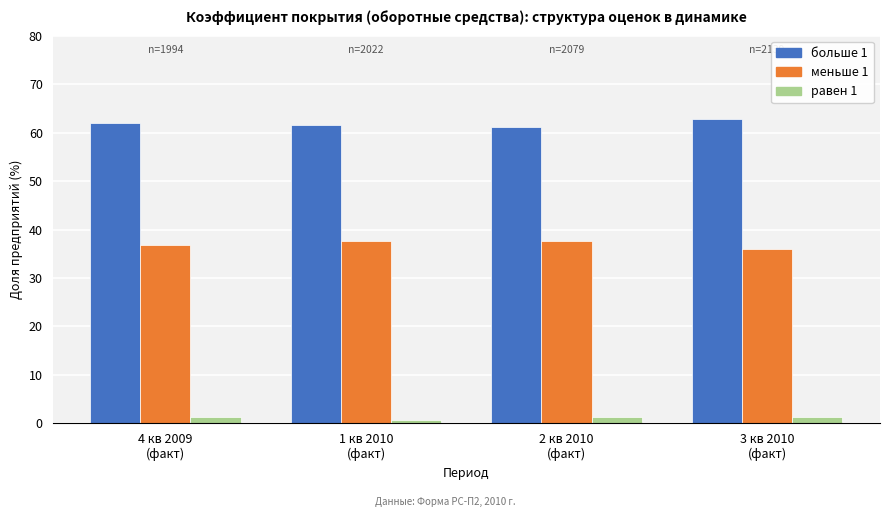

Which series has the largest total across all categories?

больше 1